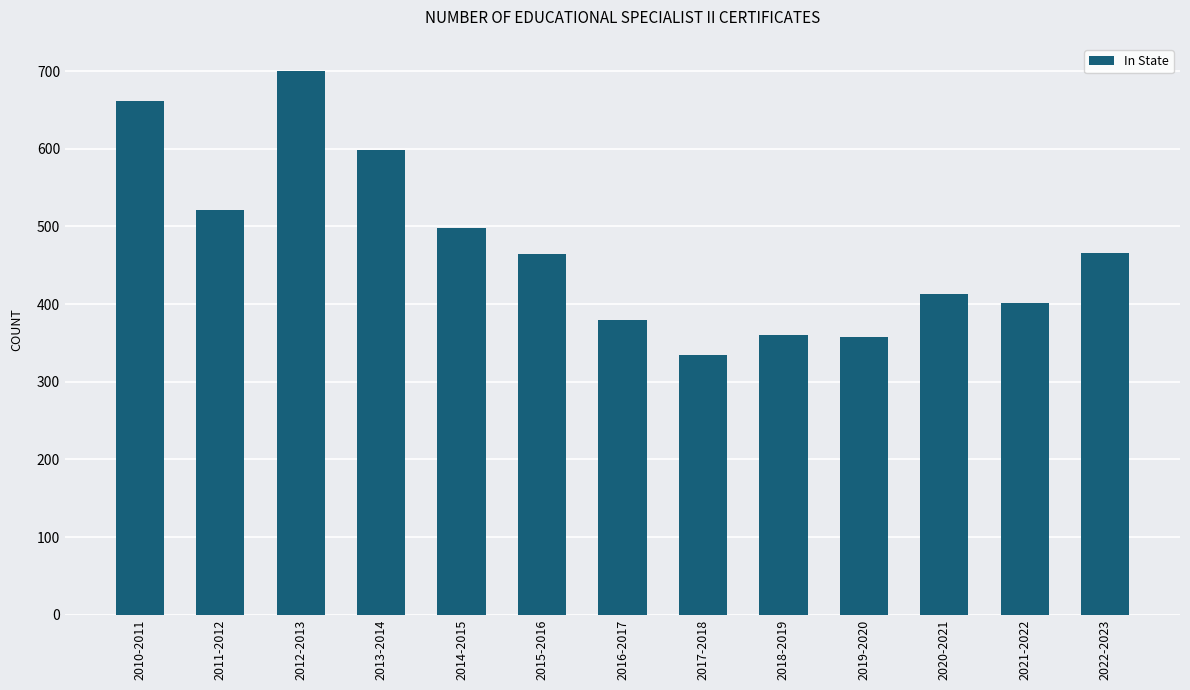

What value does the data have at 2017-2018?

334